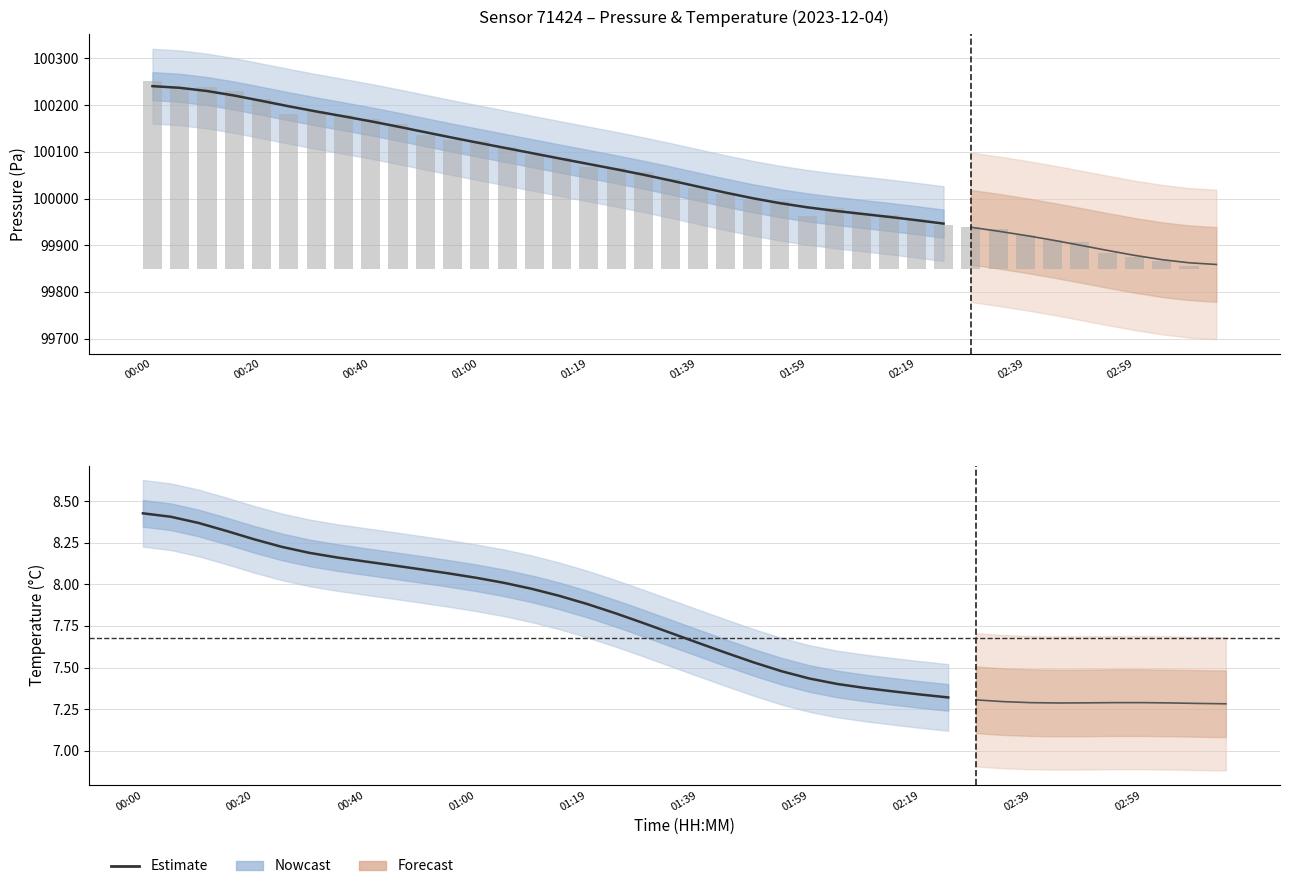

Are the bars horizontal?

No